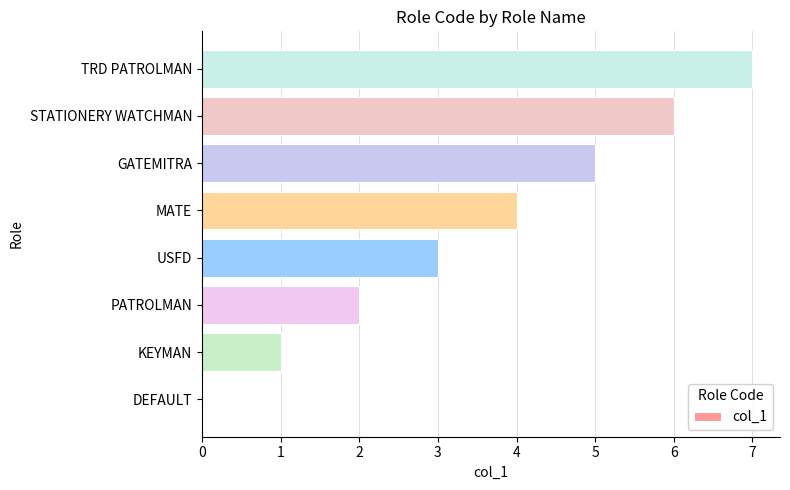

Approximately how many times larger is the value at GATEMITRA compared to USFD?

1.7